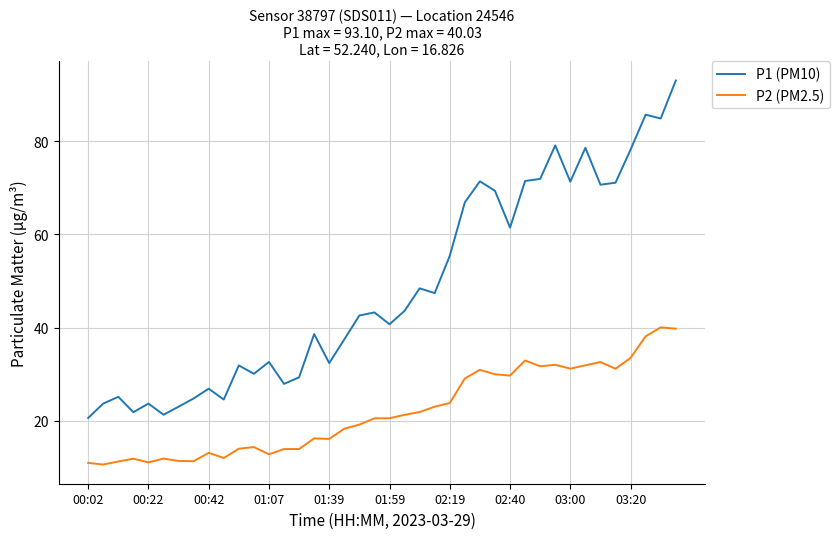

Which series has the largest range (max minus min)?

P1 (PM10)